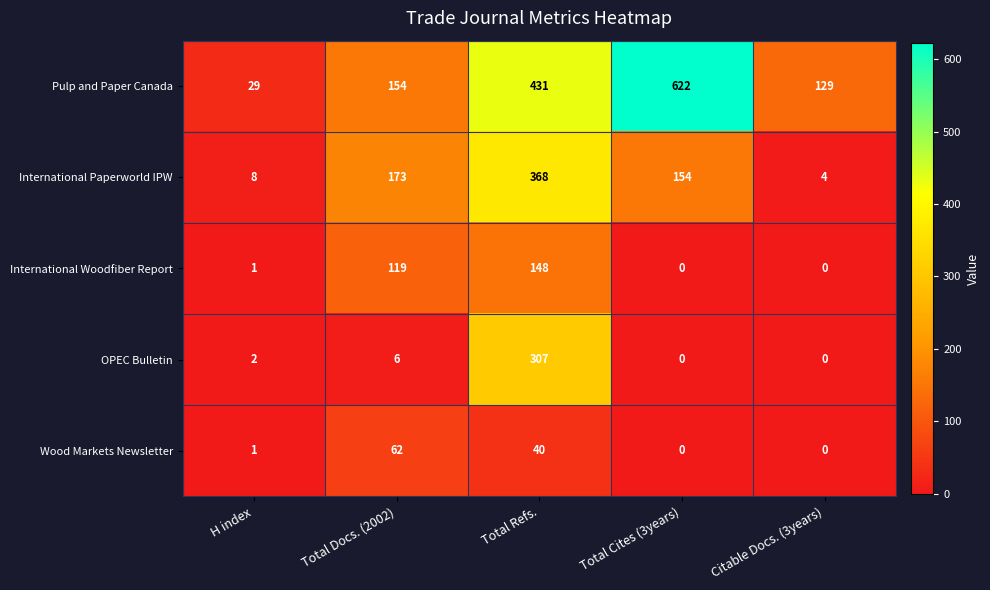

At which category is the sum across all series the highest?

Total Refs.